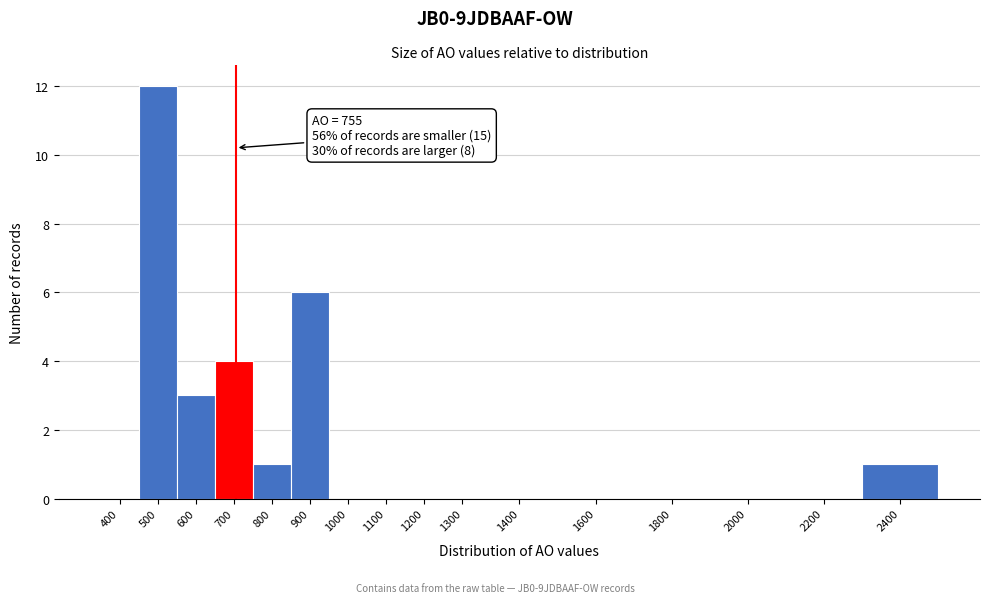

Reading left to right, extract all data points from this chart.

400=0	500=12	600=3	700=4	800=1	900=6	1000=0	1100=0	1200=0	1300=0	1400=0	1600=0	1800=0	2000=0	2200=0	2400=1